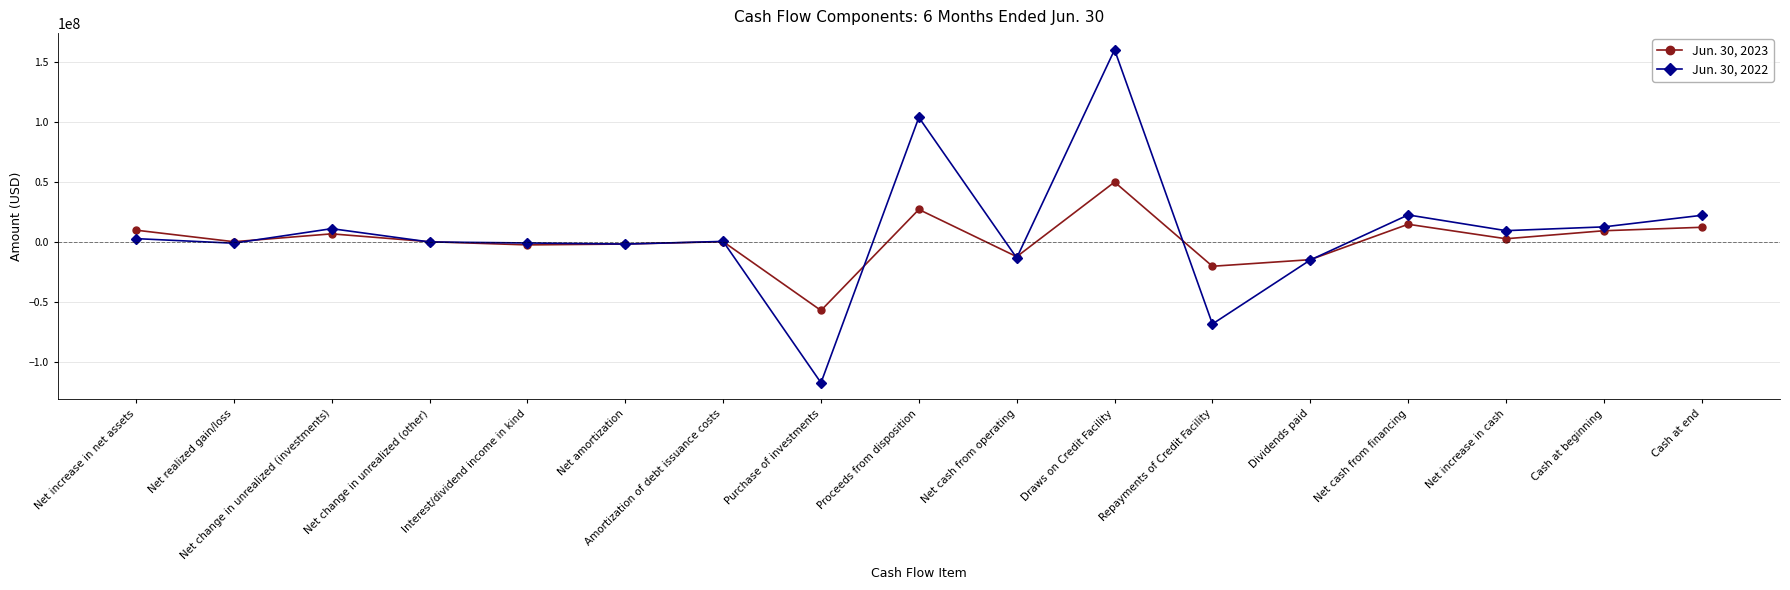

How many values in the Jun. 30, 2023 series are below 445104?

8